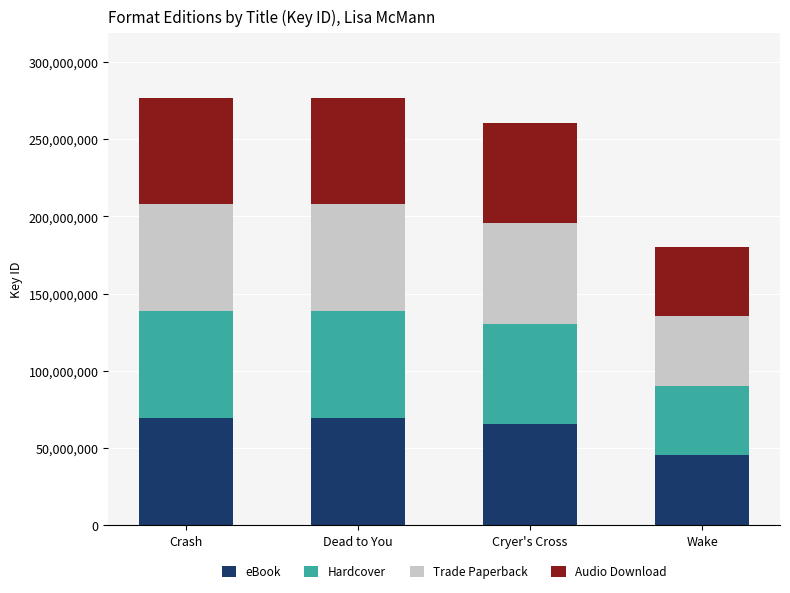

Does the chart contain stacked bars?

Yes